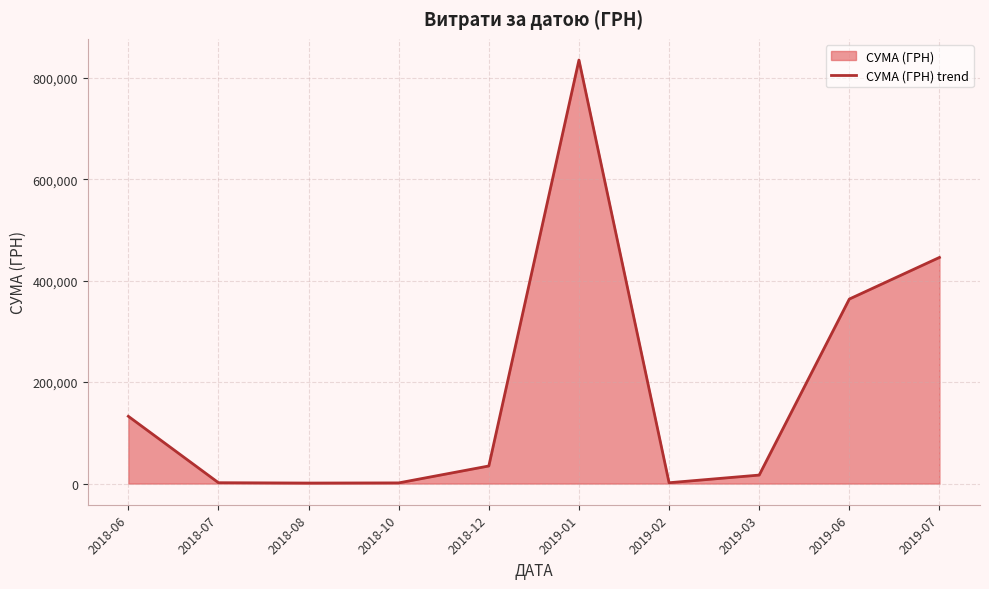

How many lines are shown in the chart?

1